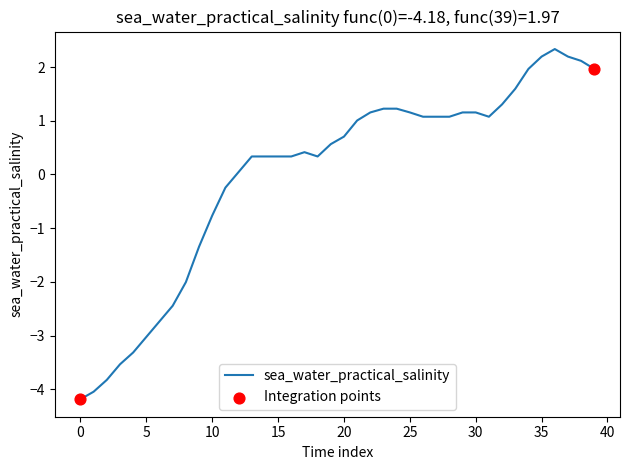

What is the maximum value shown in the chart?

2.3